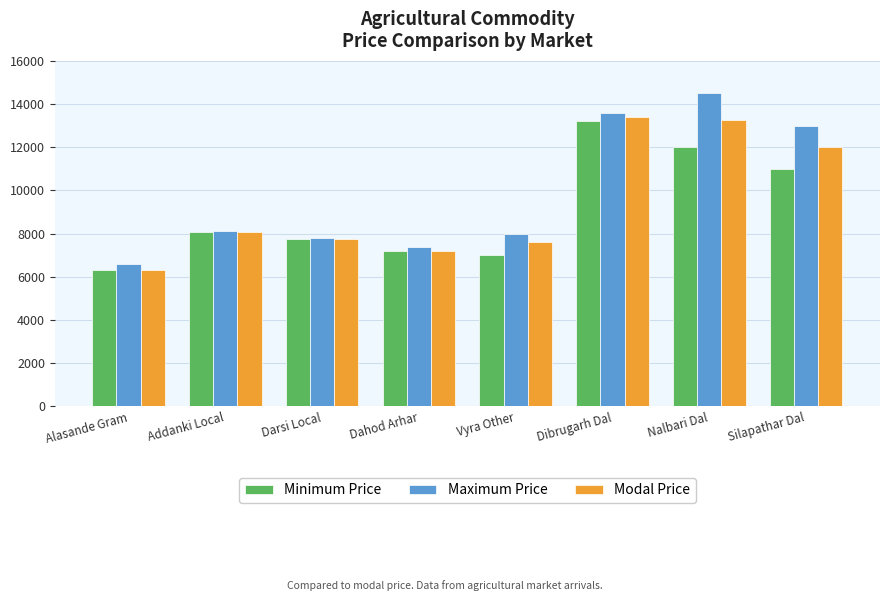

What is the label of the 3rd bar from the left?

Darsi Local